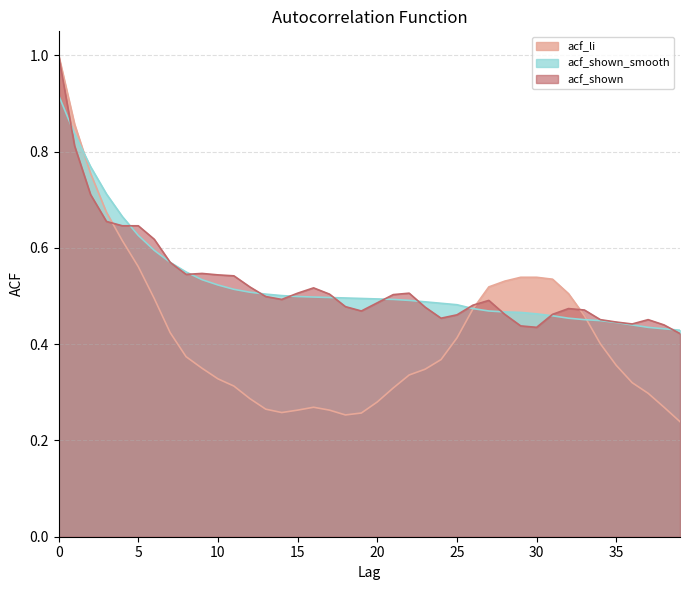

Which series ends up on top after the final intersection of acf_shown and acf_li?

acf_shown